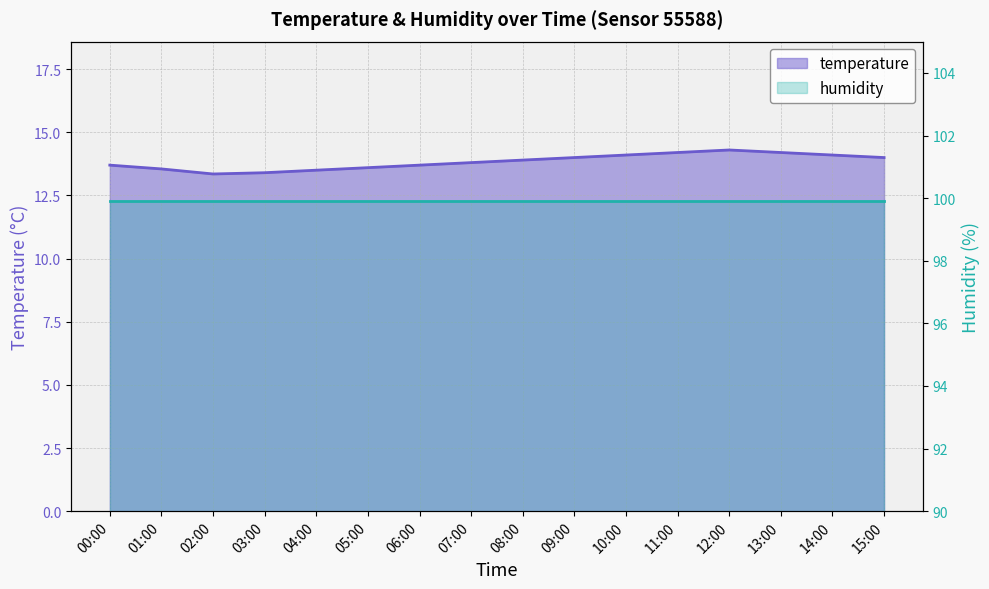

What is the sum of all values?

221.4